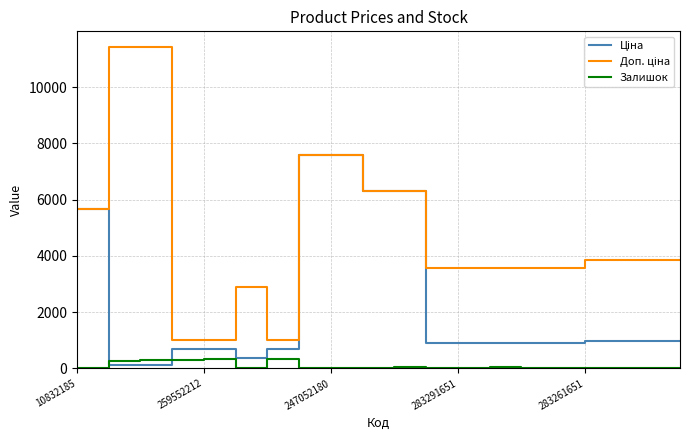

What is the sum of all Залишок values?

1806.0